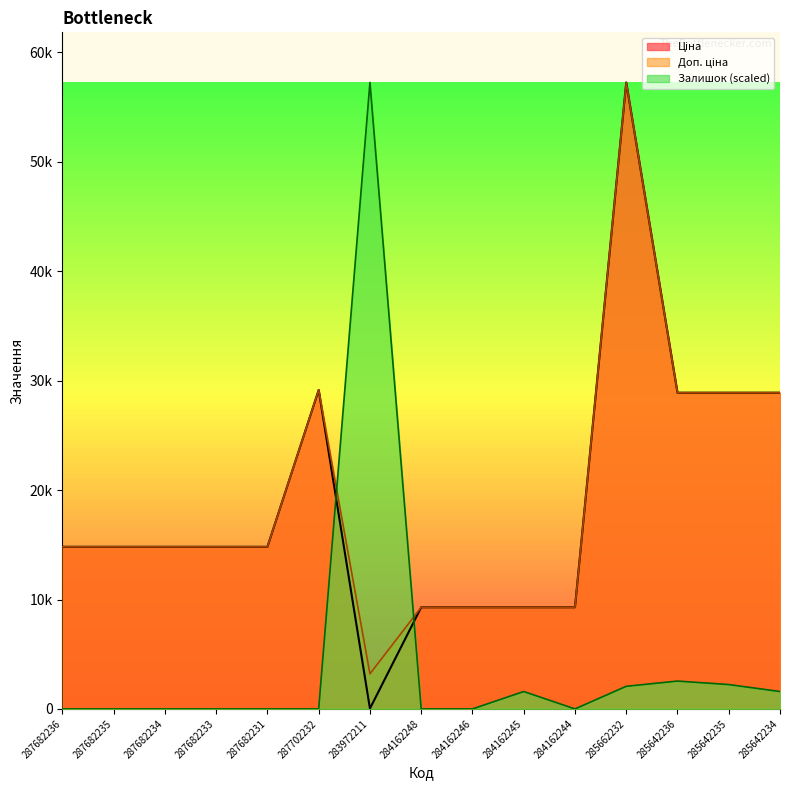

The value of Доп. ціна at 285642235 is 28901.7. True or false?

True